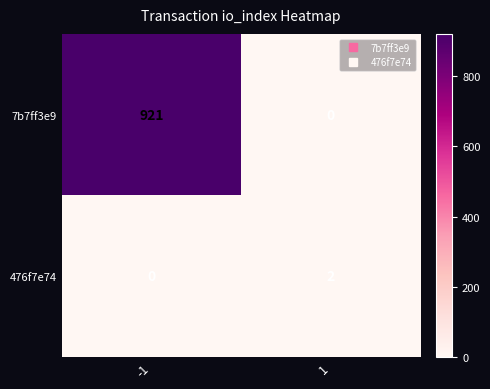

True or false: 7b7ff3e9 has a value of 298 at 1.

False